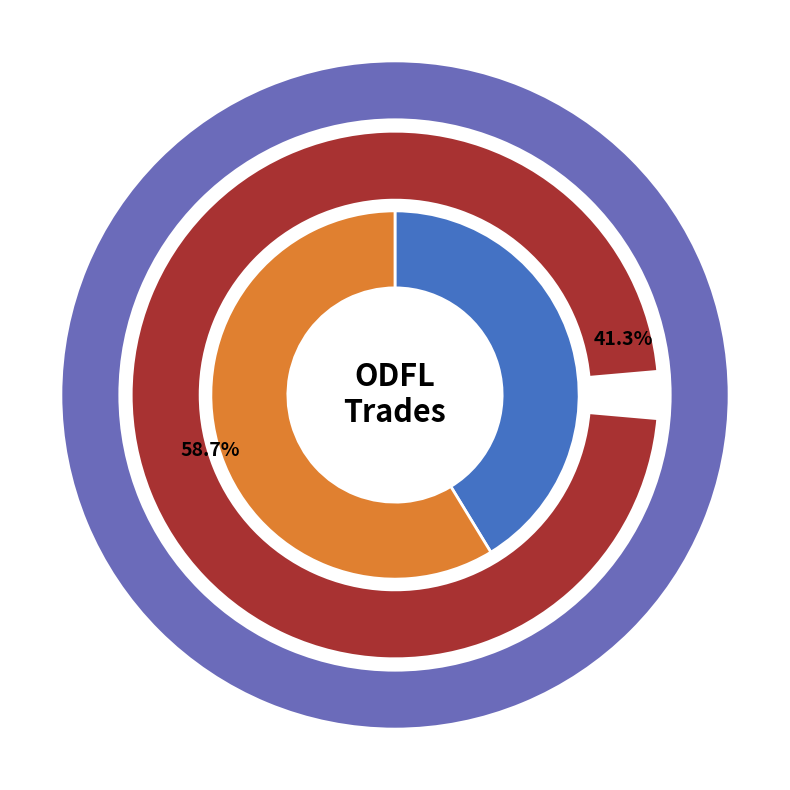

How many segments does this pie chart have?

2